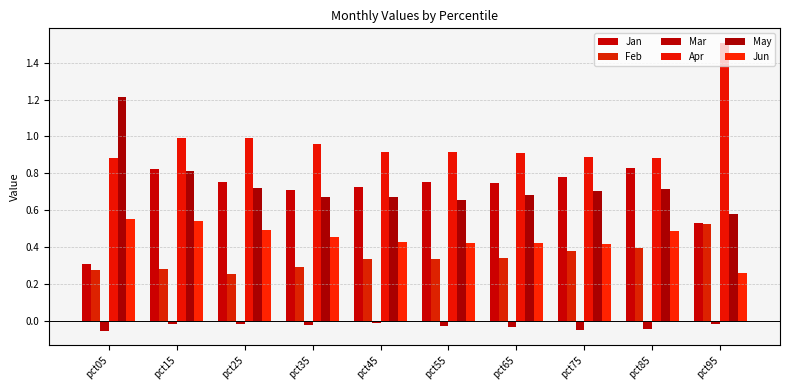

What is the value of the Feb bar at the 9th from the left?

0.4